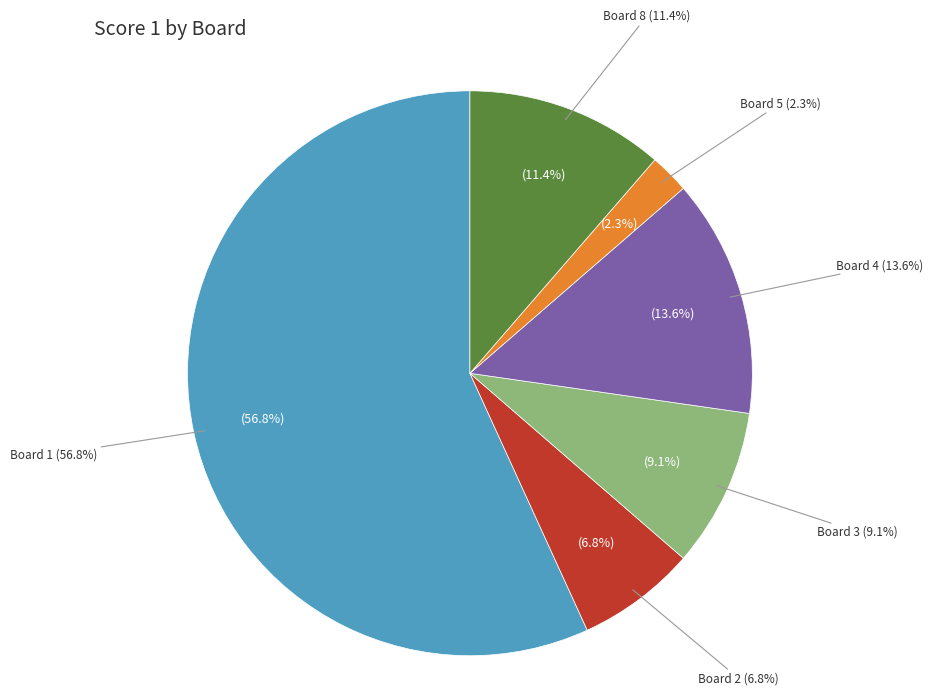

Combined, what portion of the pie is Board 8 and Board 3?

20.5%